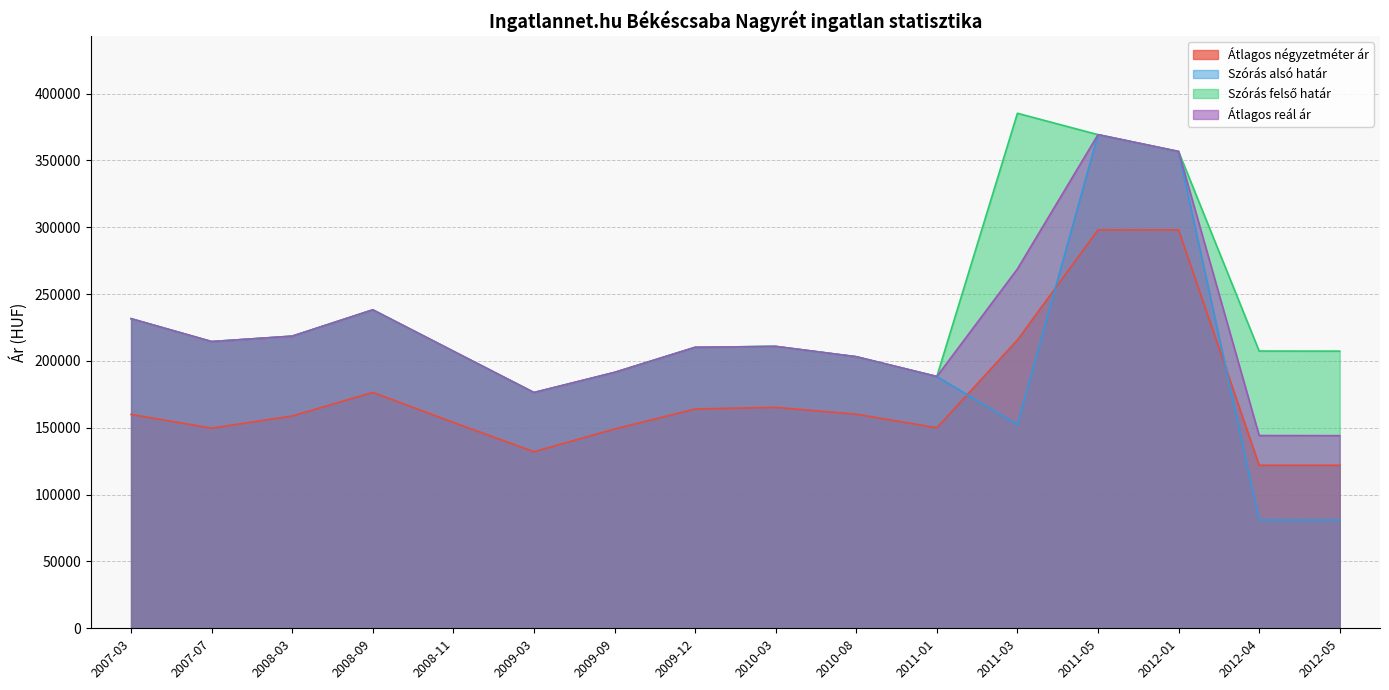

What is the smallest value displayed?

80905